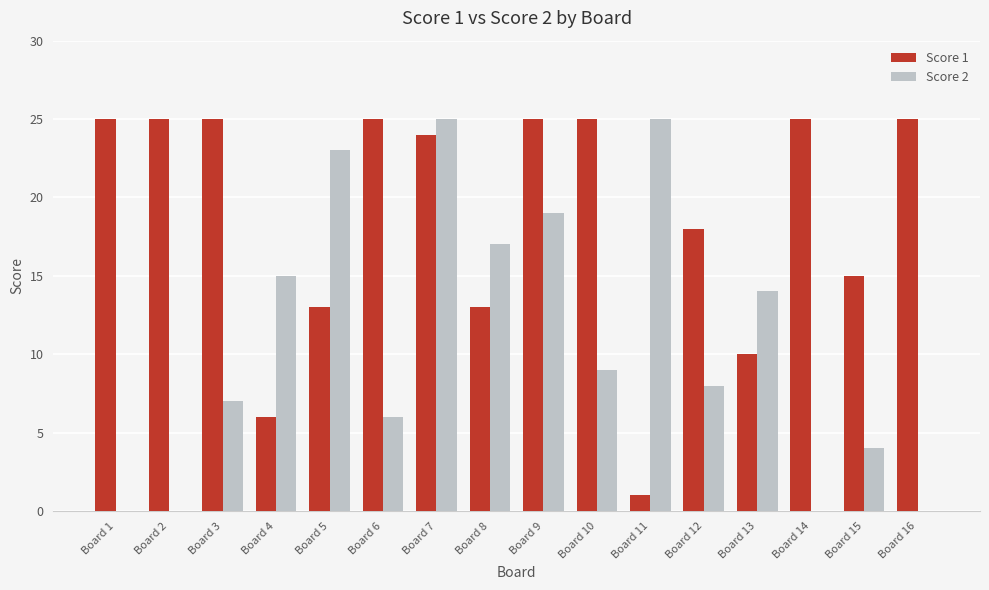

What is the total value across all series at Board 6?

31